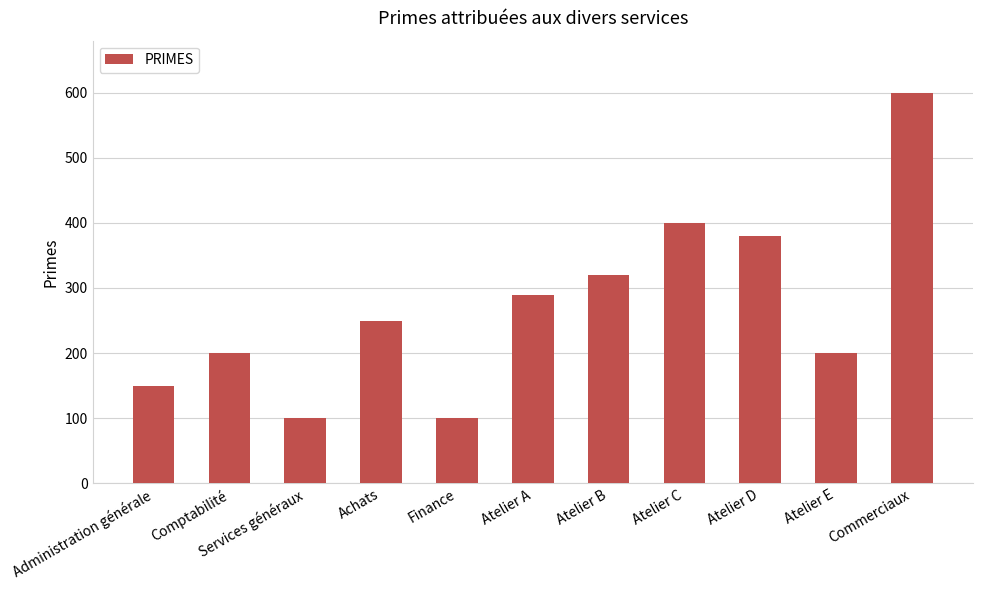

What is the greatest value displayed?

600